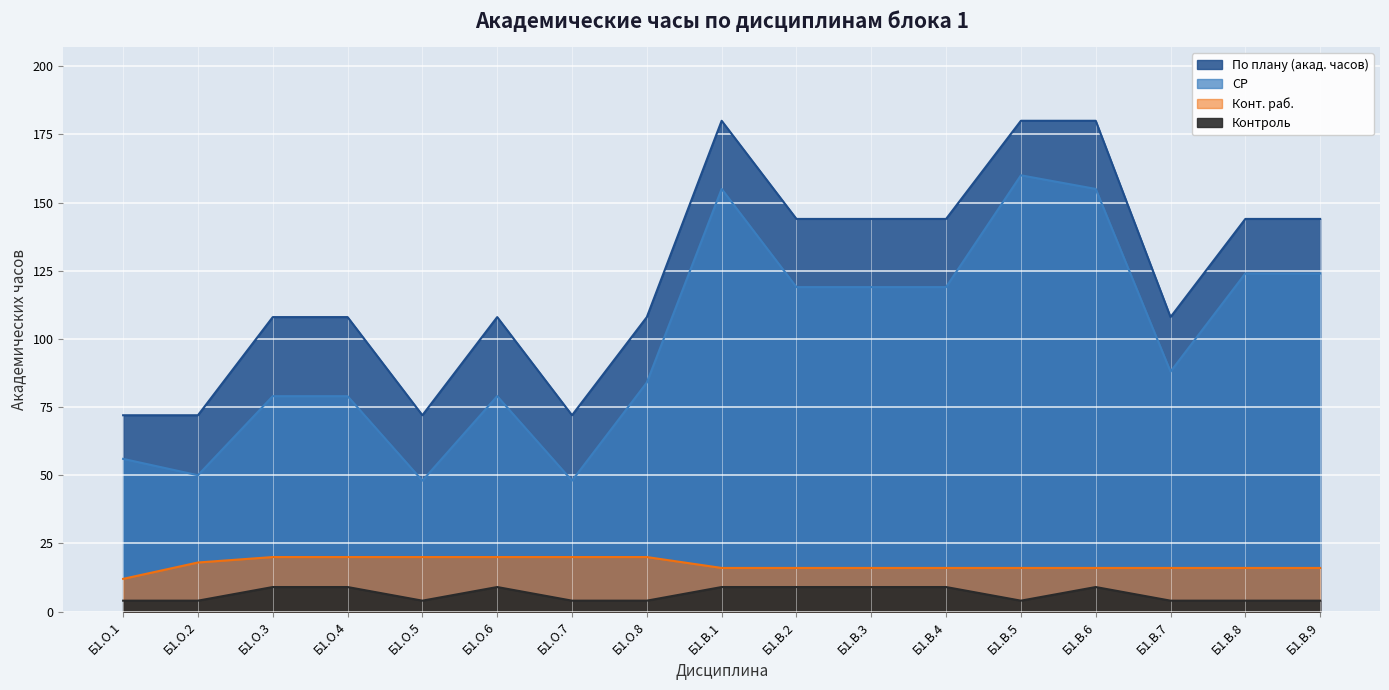

What is the value of the Контроль point at the 3rd from the left?

9